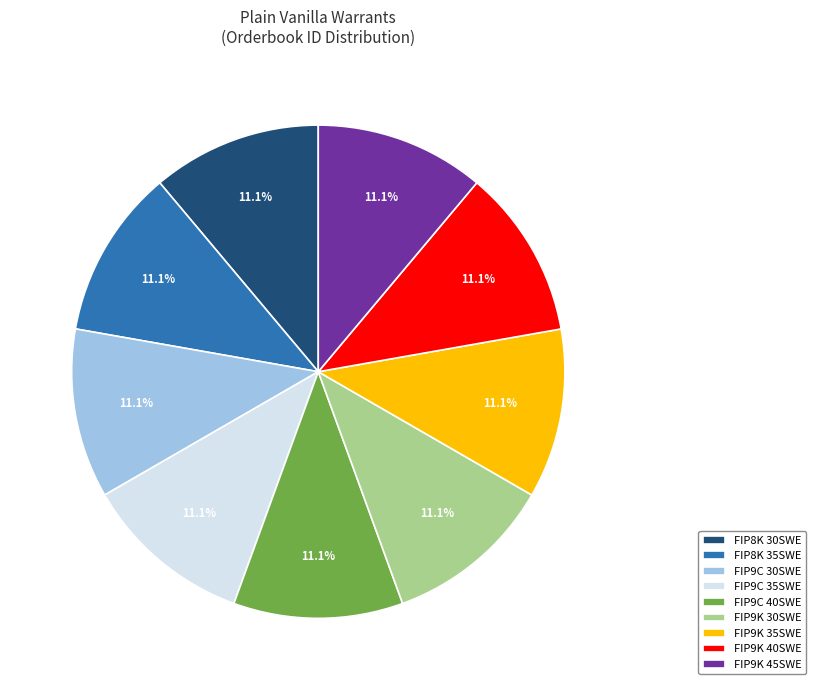

How many segments does this pie chart have?

9